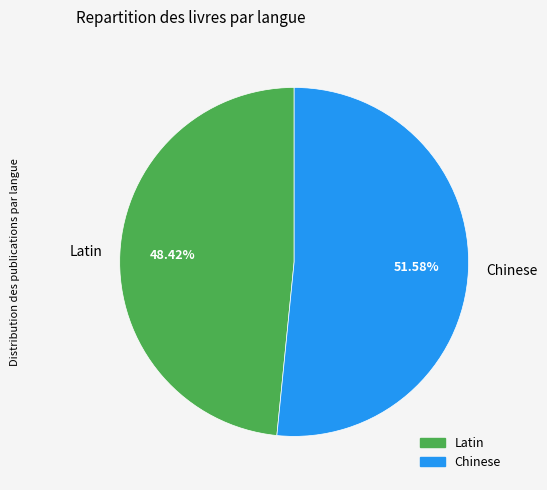

True or false: Chinese accounts for 52% of the total.

True